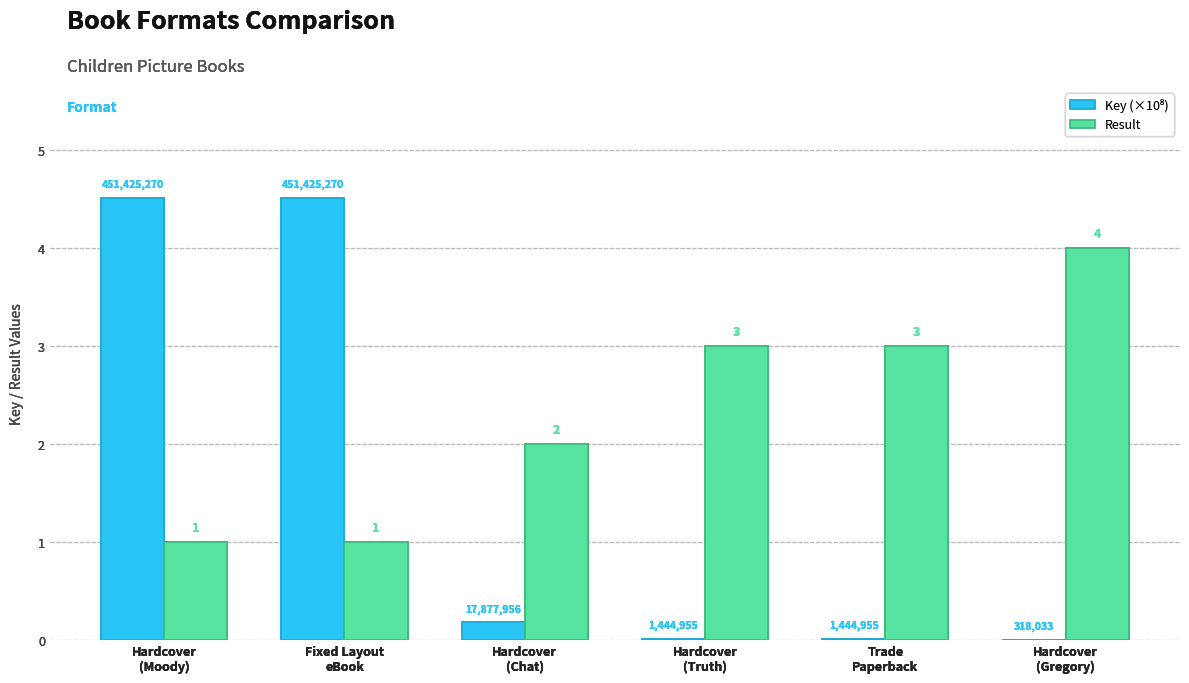

Which series has the largest total across all categories?

Result